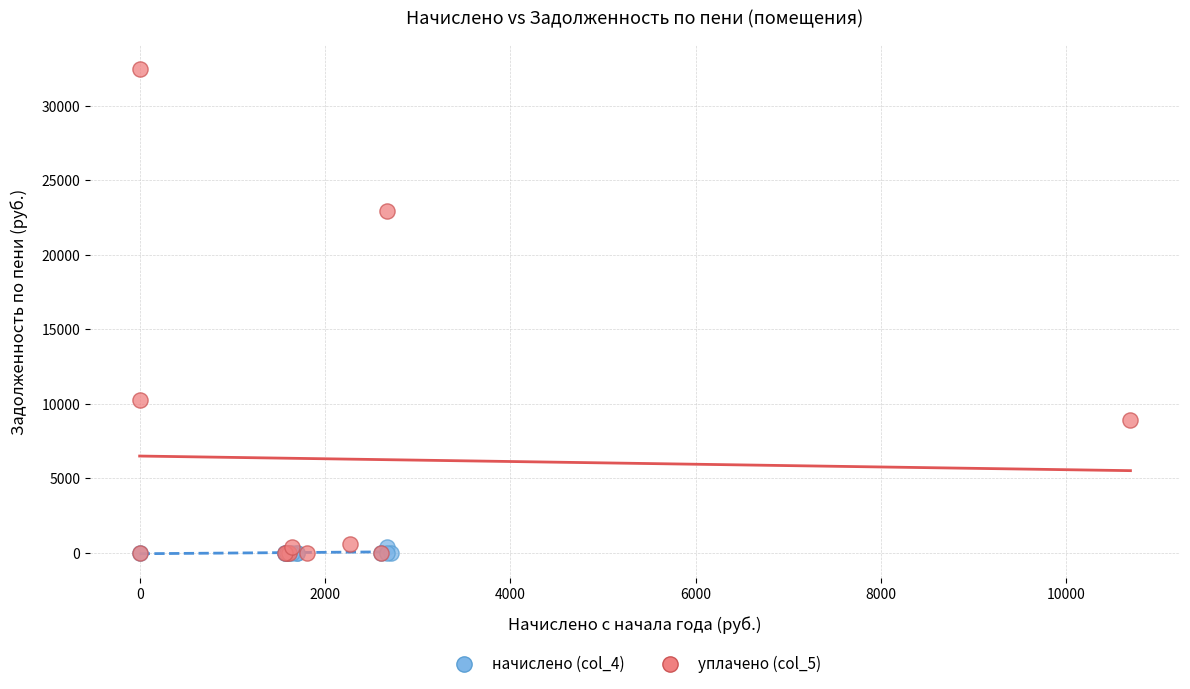

Which series contains the highest Y value?

уплачено (col_5)